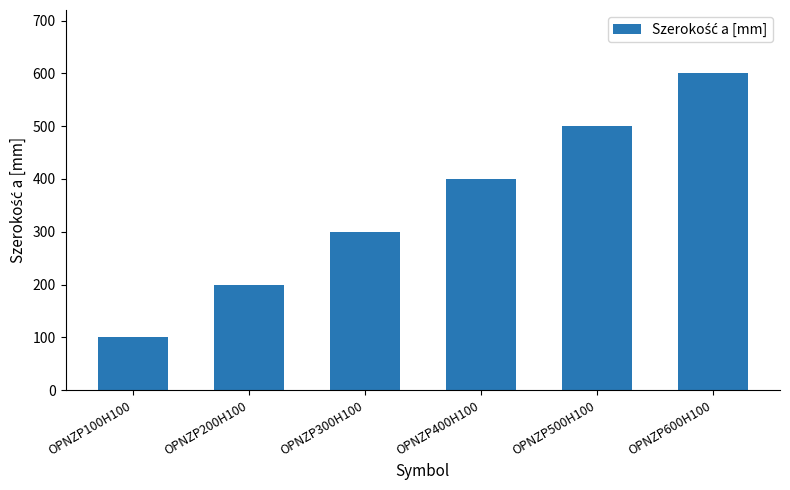

List the labels in order of value, largest first.

OPNZP600H100, OPNZP500H100, OPNZP400H100, OPNZP300H100, OPNZP200H100, OPNZP100H100